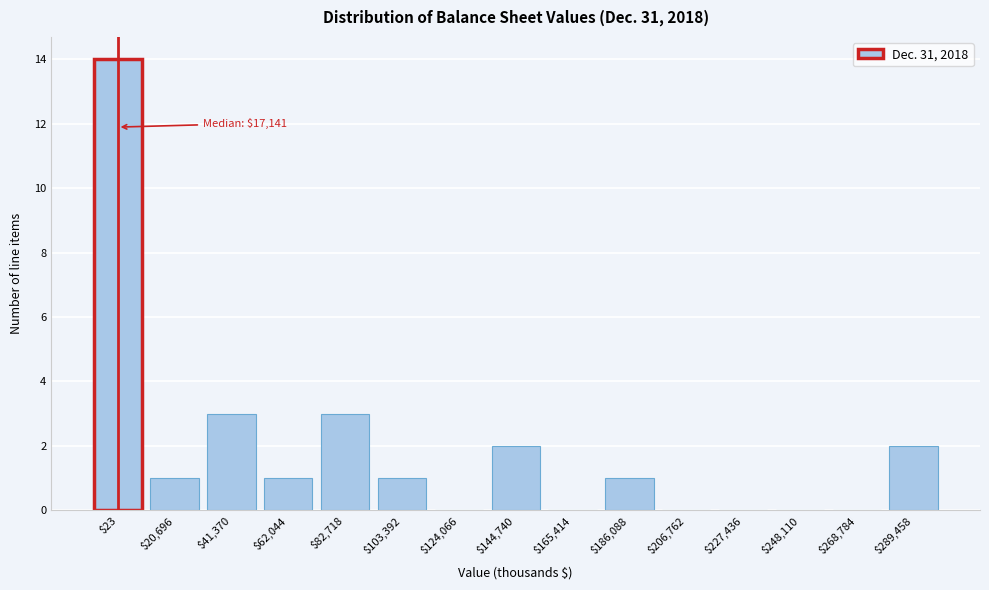

Is it true that the value at $62,044 is 0?

False